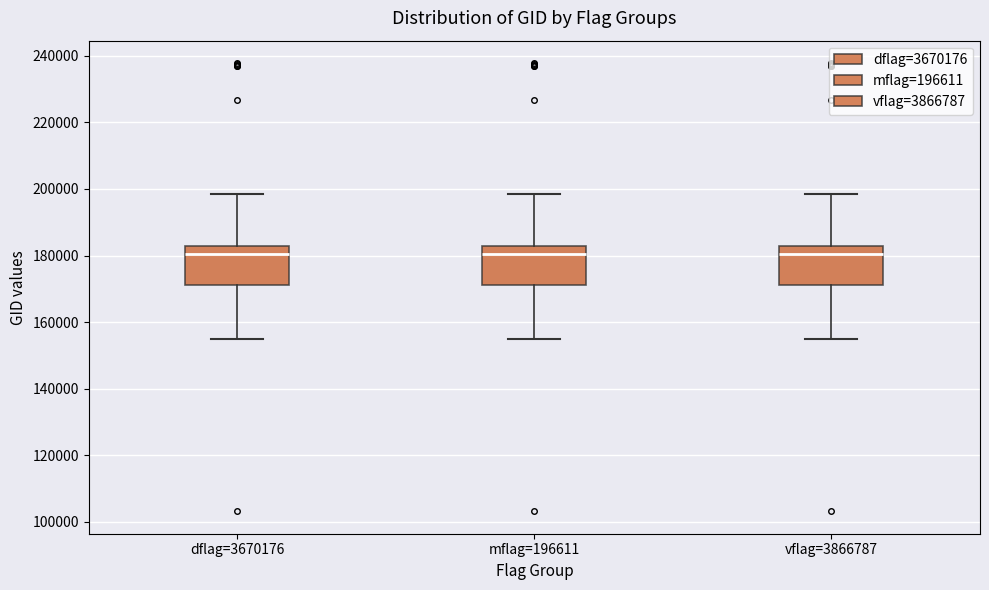

Where does the upper whisker of the box for vflag=3866787 end on the y-axis? The values are not printed on the chart, so give them approximately, as read against the axis.

198000